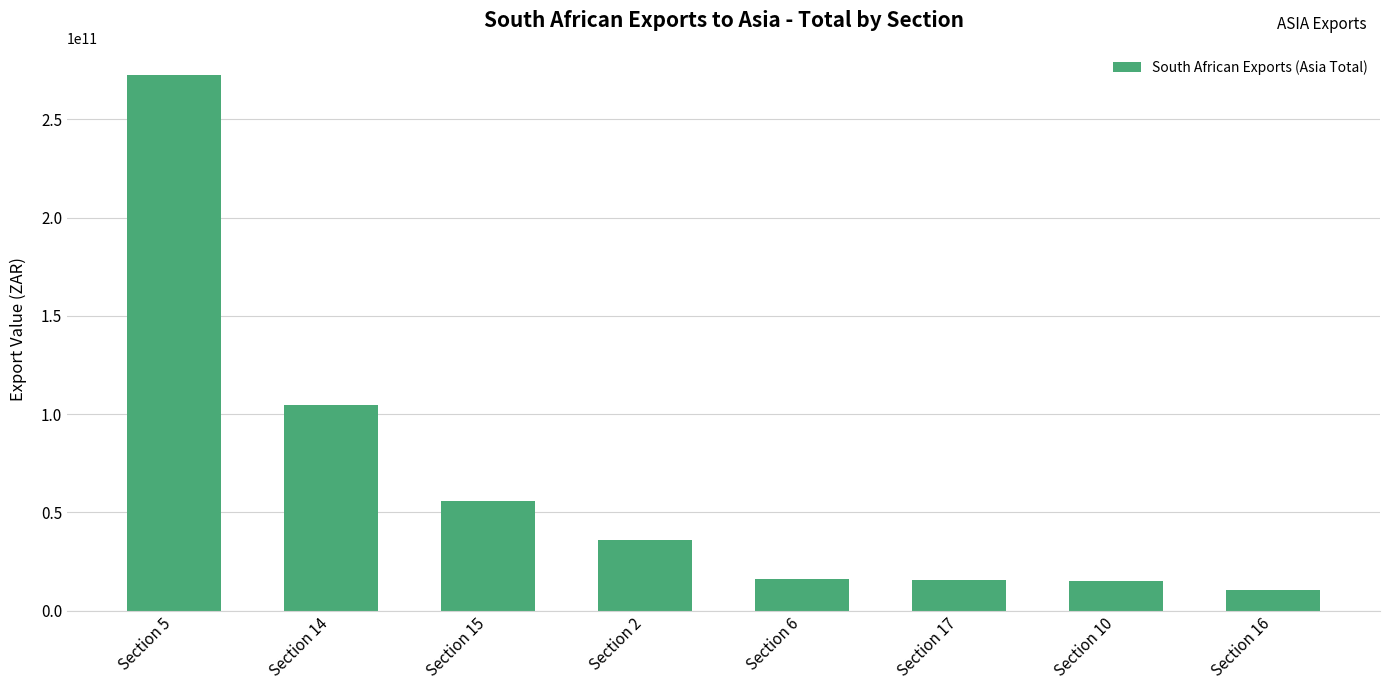

What is the approximate value at Section 17?

15401498057